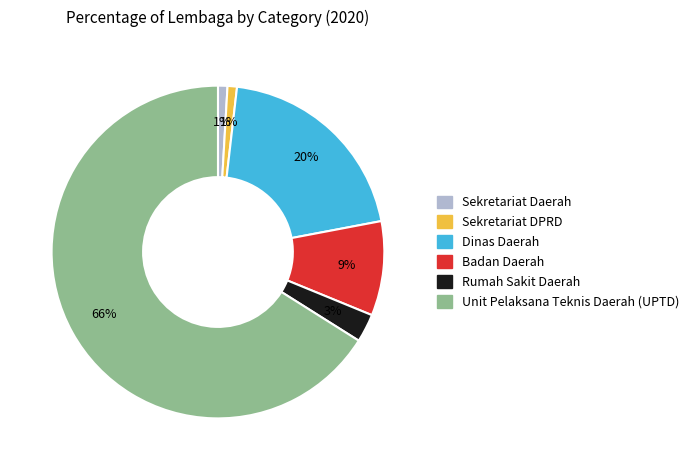

Is there any slice that represents more than half of the pie?

Yes